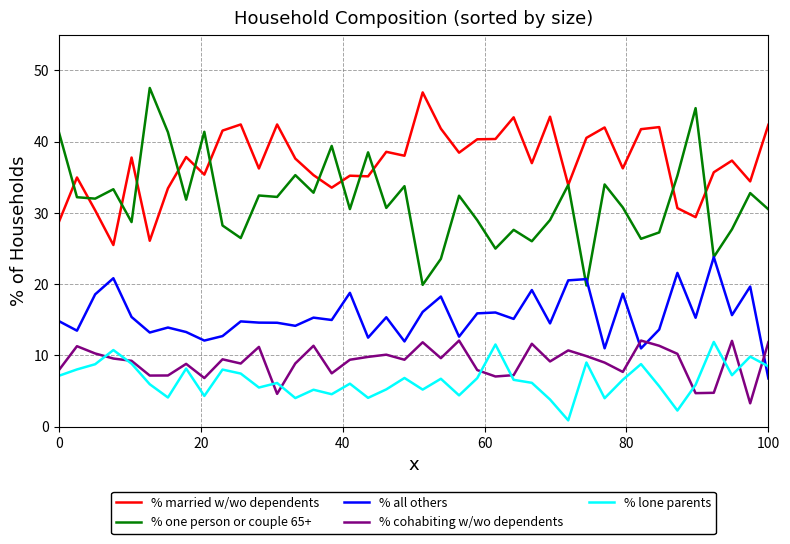

Which series ends up on top after the final intersection of % all others and % lone parents?

% lone parents